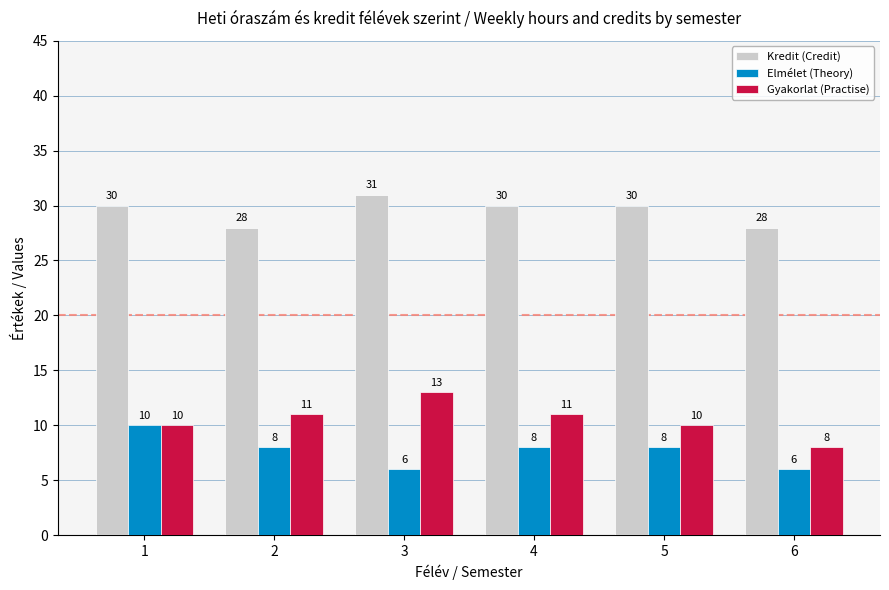

Count the Kredit (Credit) values in the range 28 to 30.

5